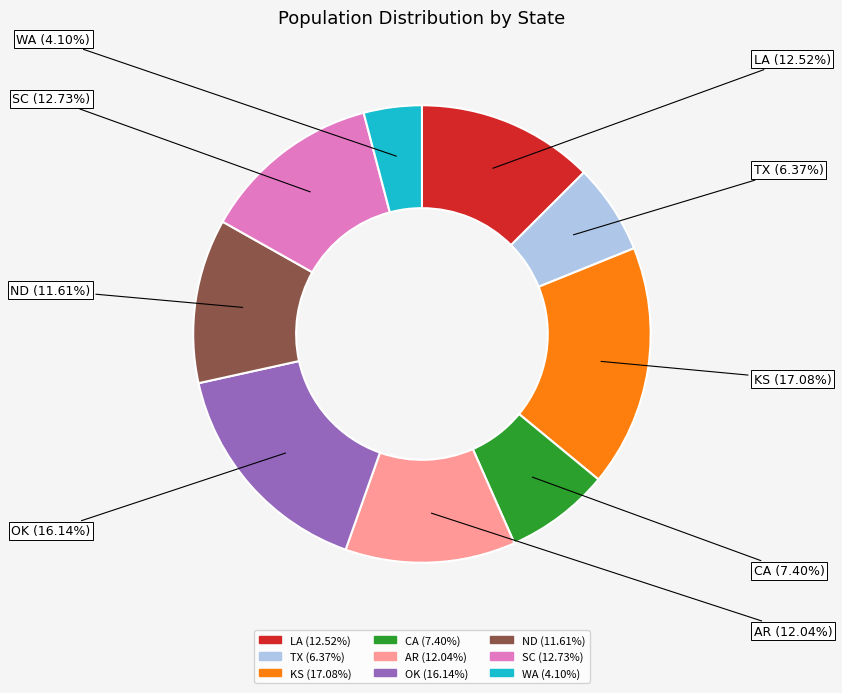

Is it true that ND is 4% of the pie?

False